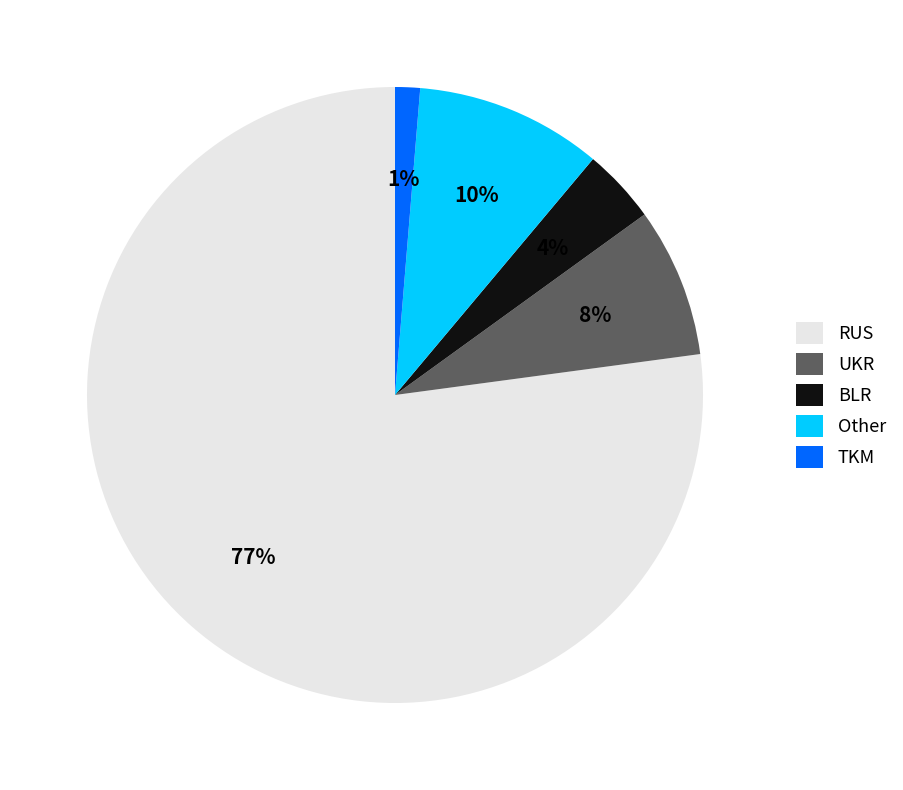

Which has a higher value, Other or TKM?

Other